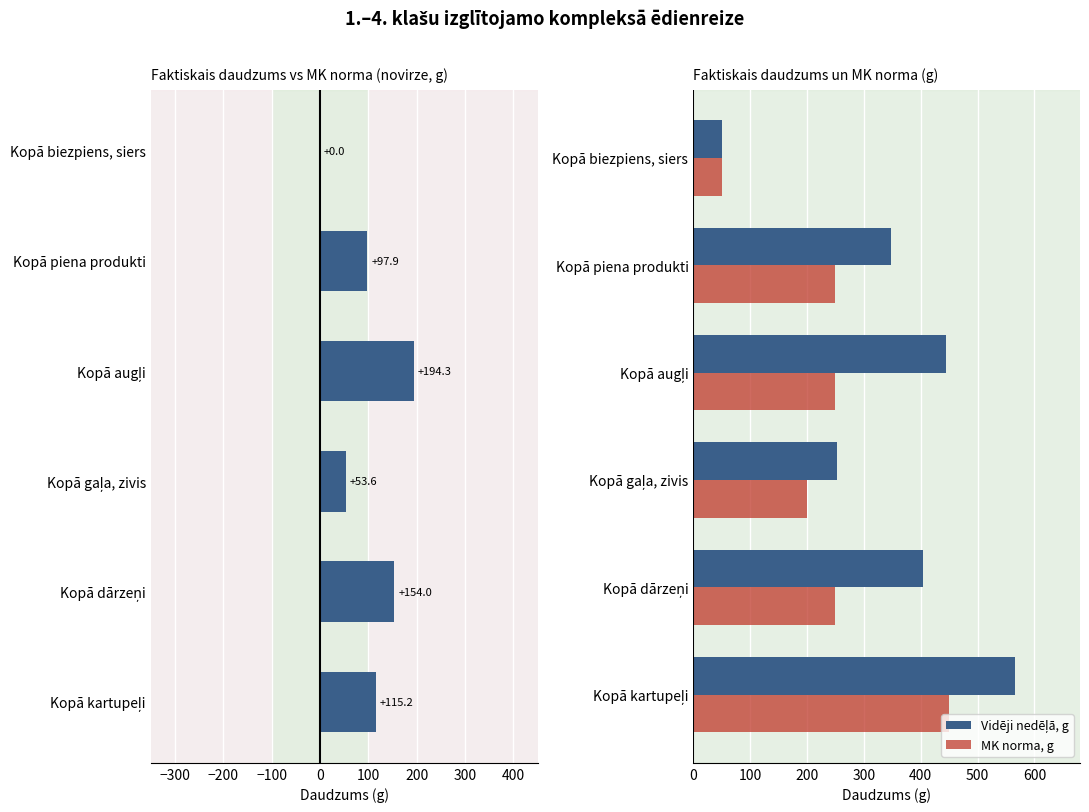

Which category has the lowest value in the MK norma, g series?

Kopā biezpiens, siers